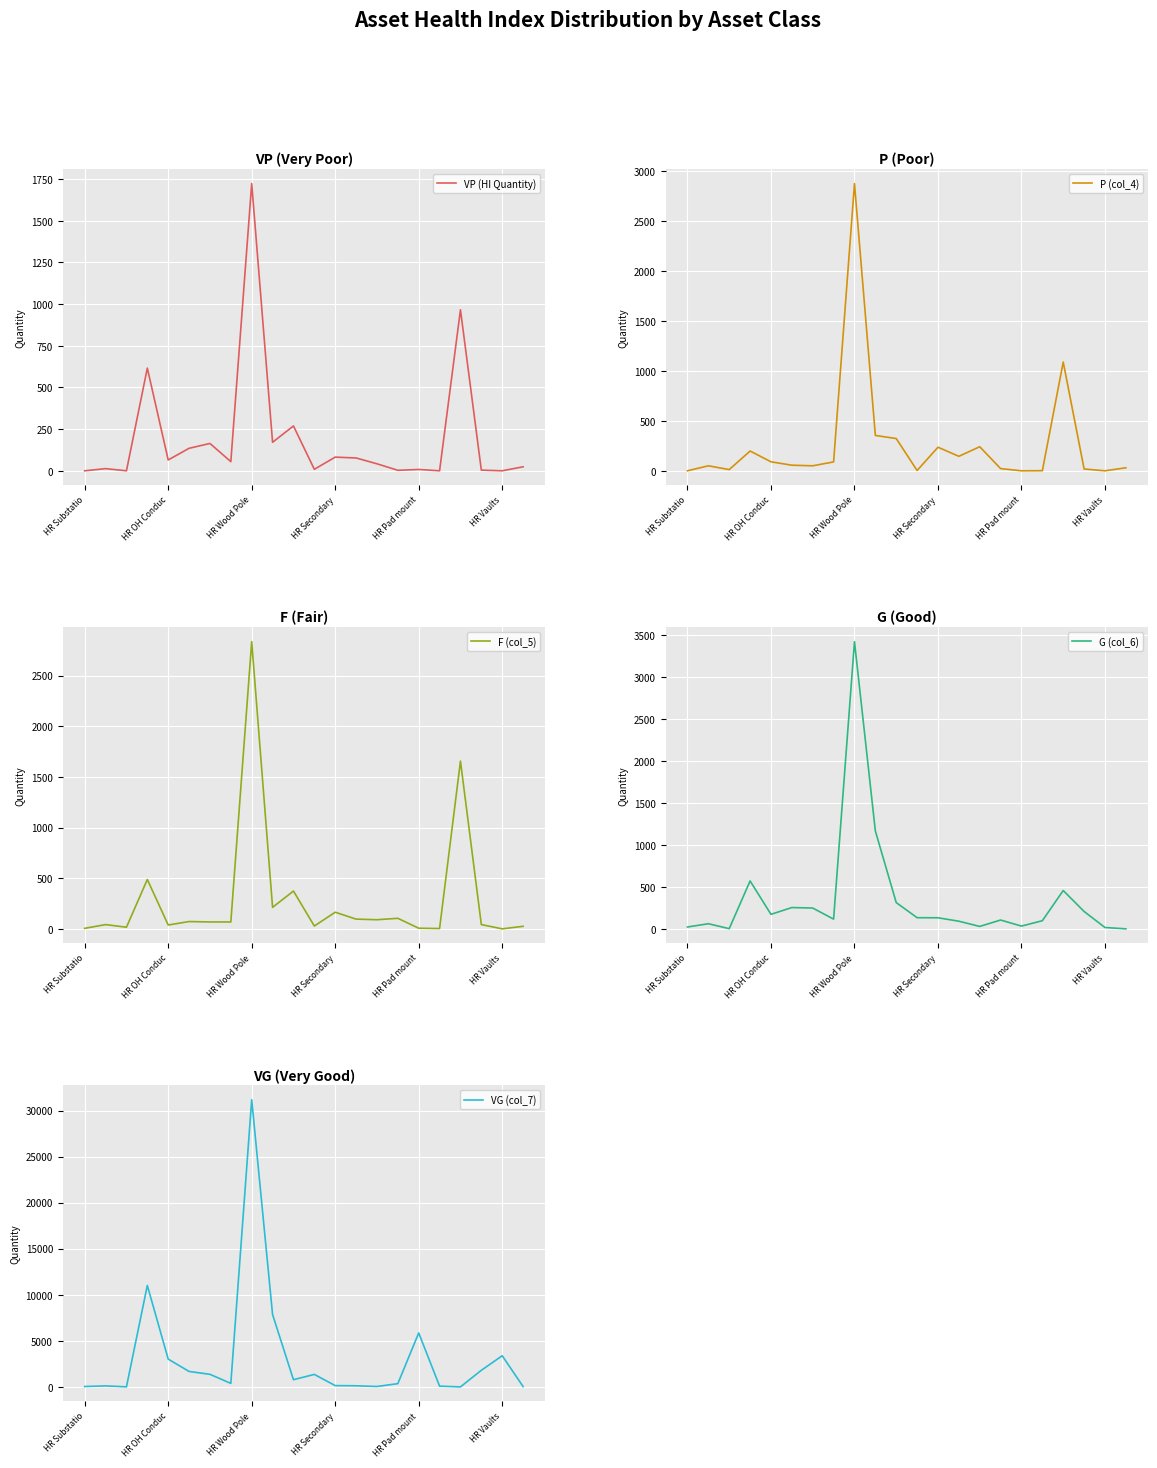

Is the value of P (col_4) at HR OH Conduc greater than the value of G (col_6) at 10?

No